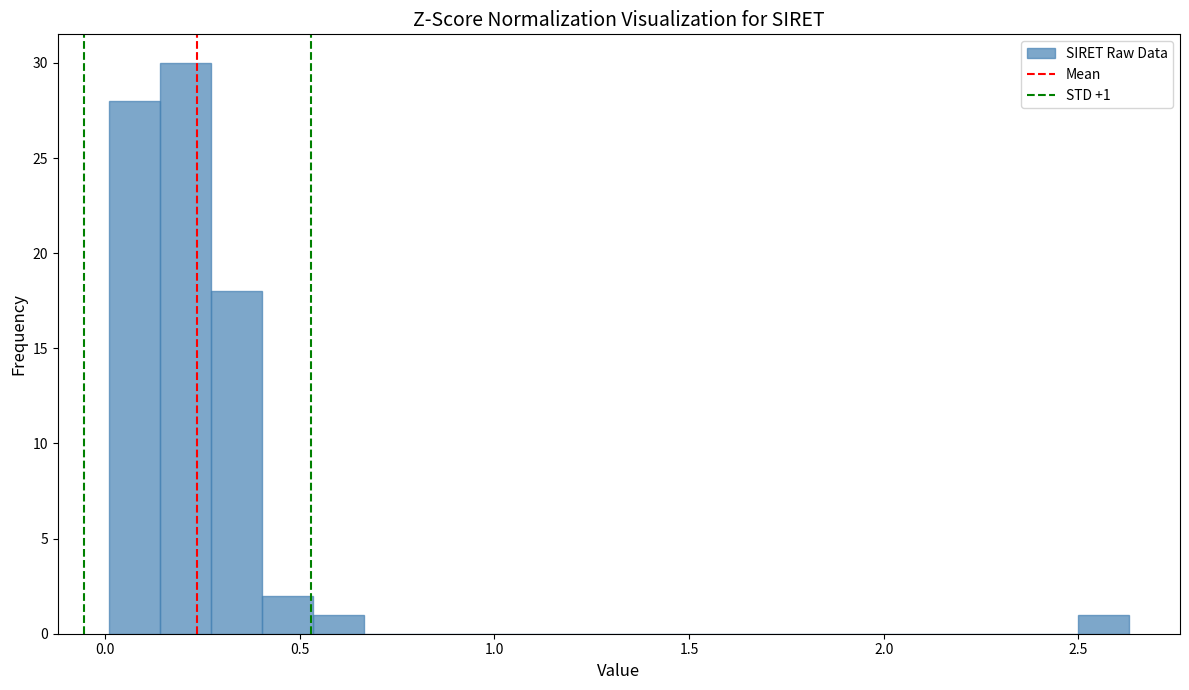

Read against the x-axis, roughly where is the centre of the tallest bar?

0.20